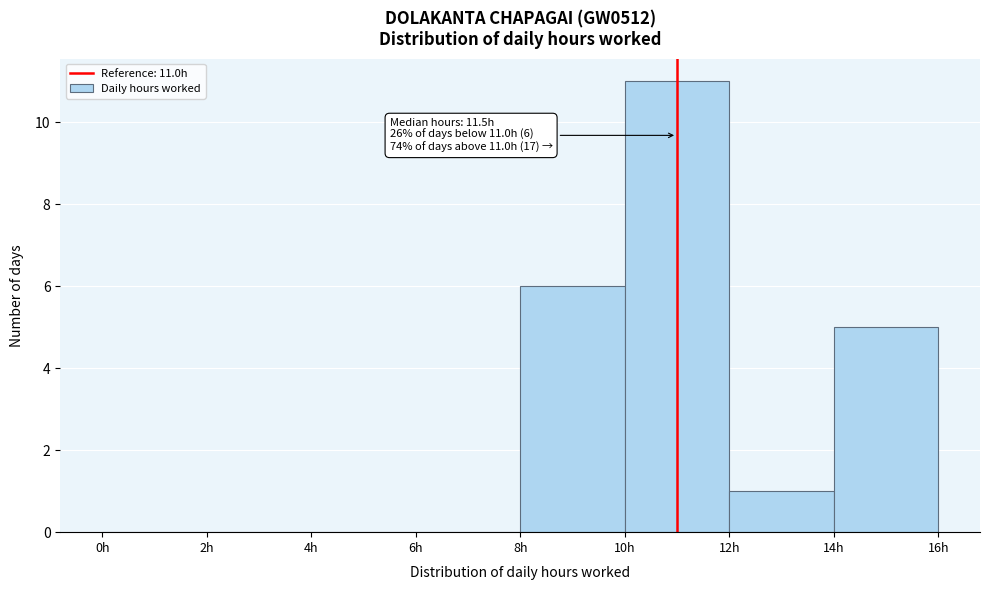

Which range on the x-axis has the tallest bar?

10 to 12